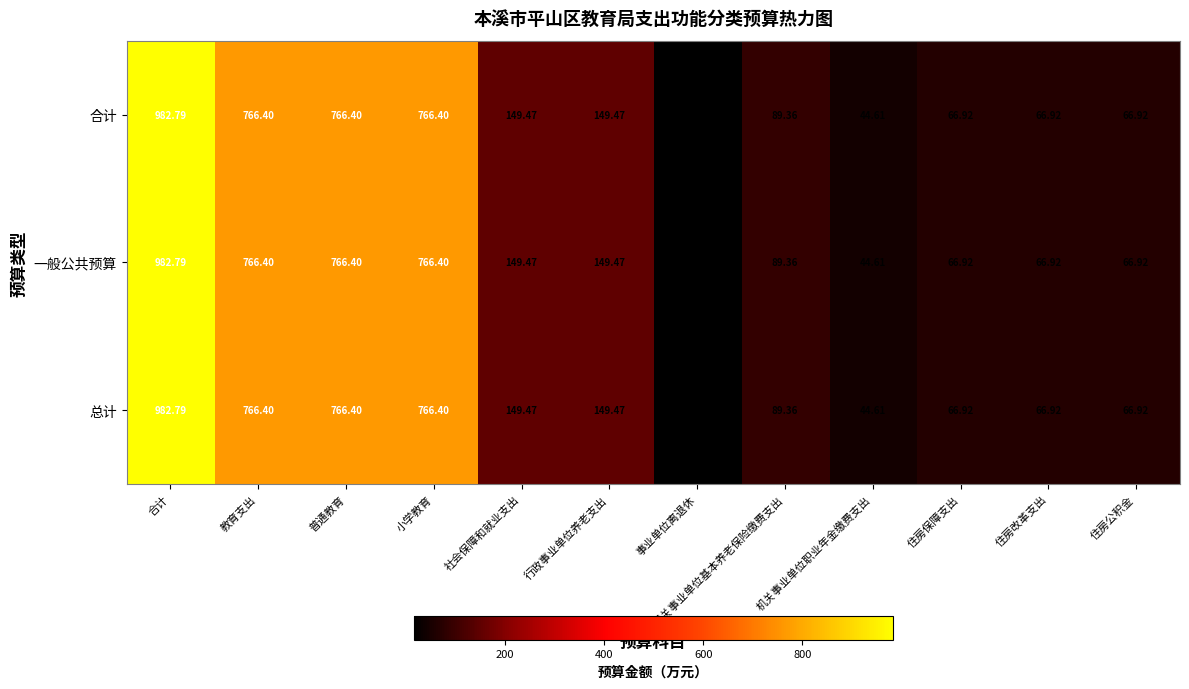

How many series are shown in this chart?

3